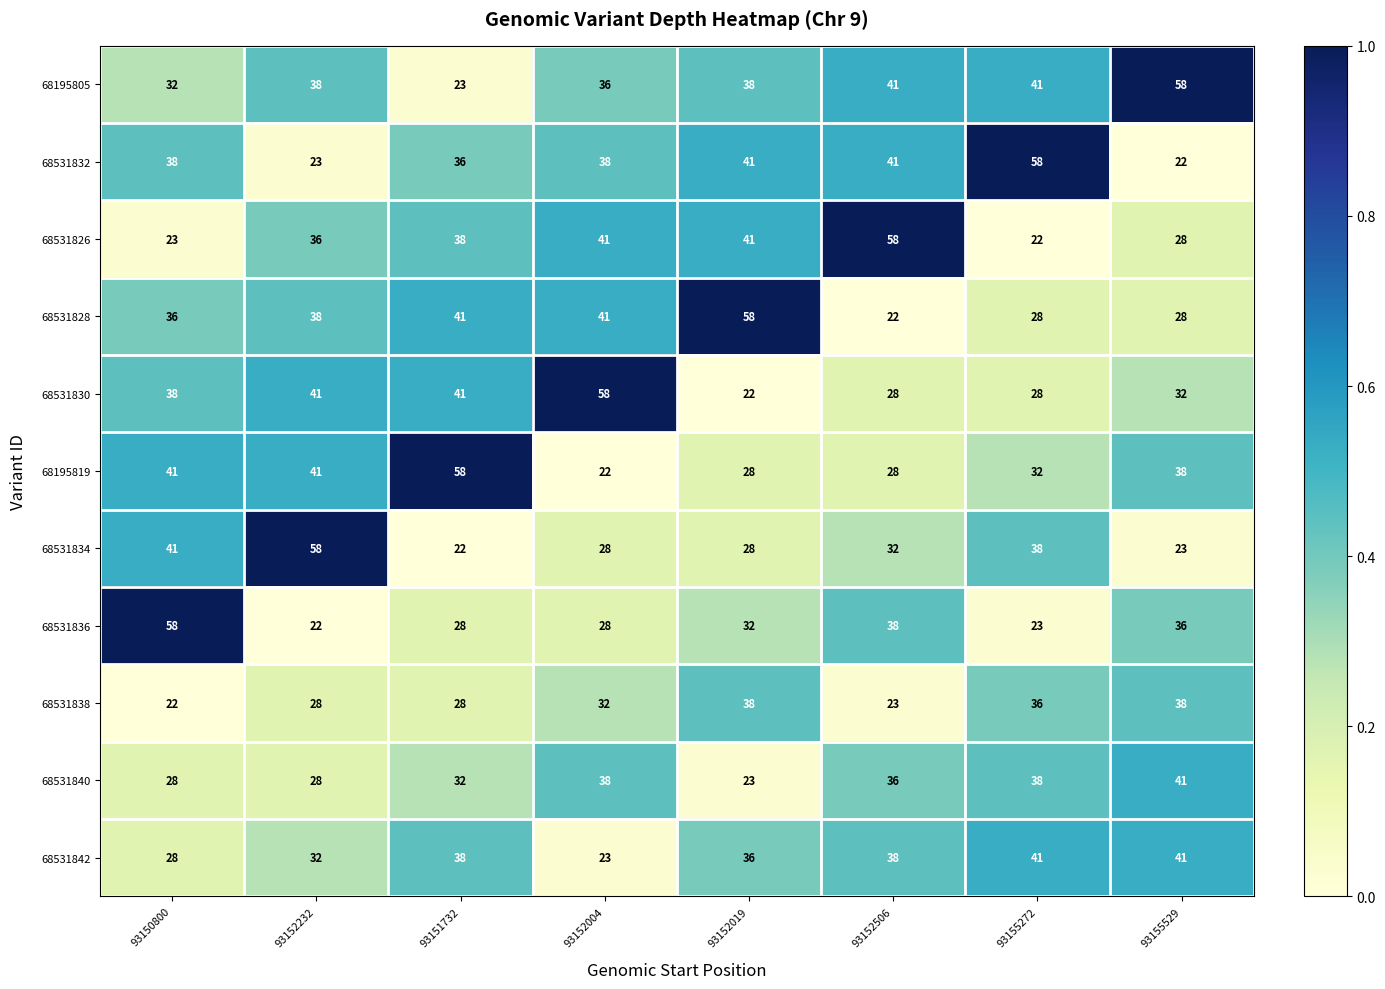

Which series has the largest total across all categories?

68195805